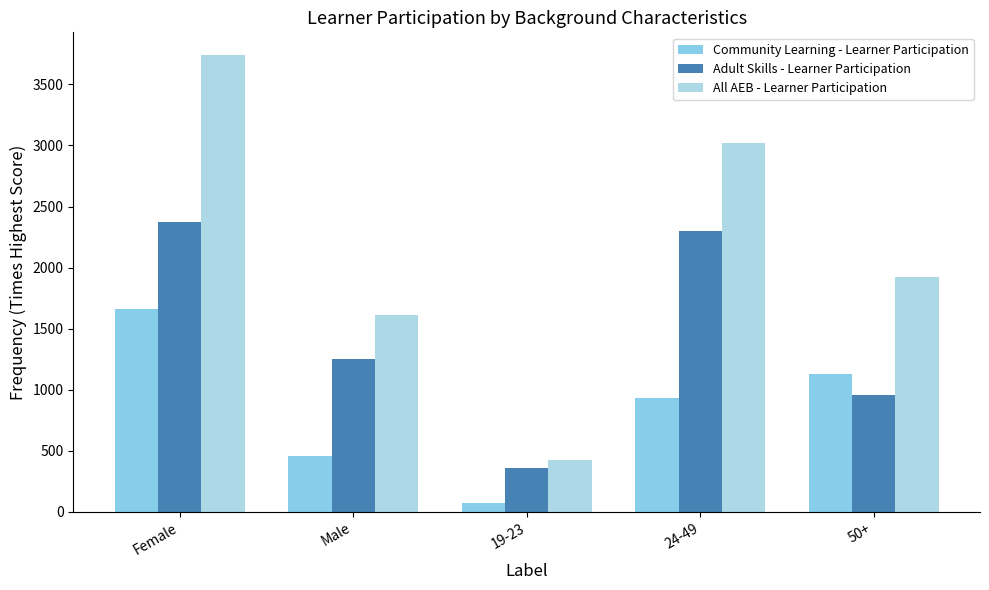

Which series changed the most between Male and 19-23?

All AEB - Learner Participation